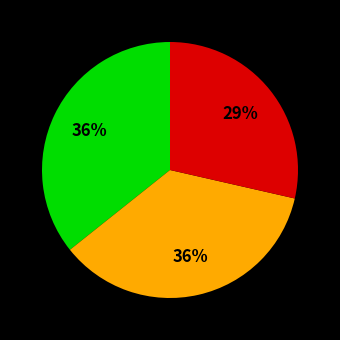

Count the number of slices in the pie.

3